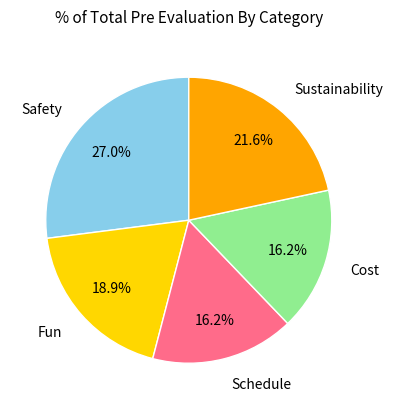

Is it true that Schedule is 29% of the pie?

False